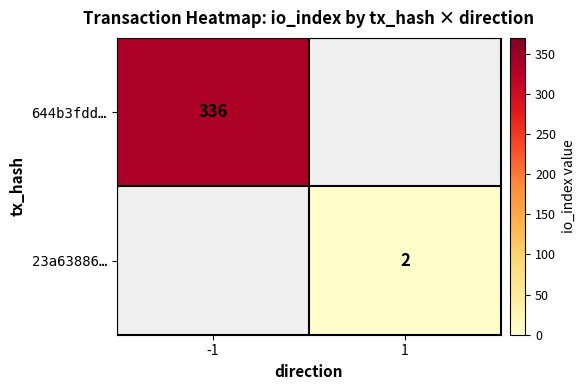

What is the greatest value displayed?

336.0